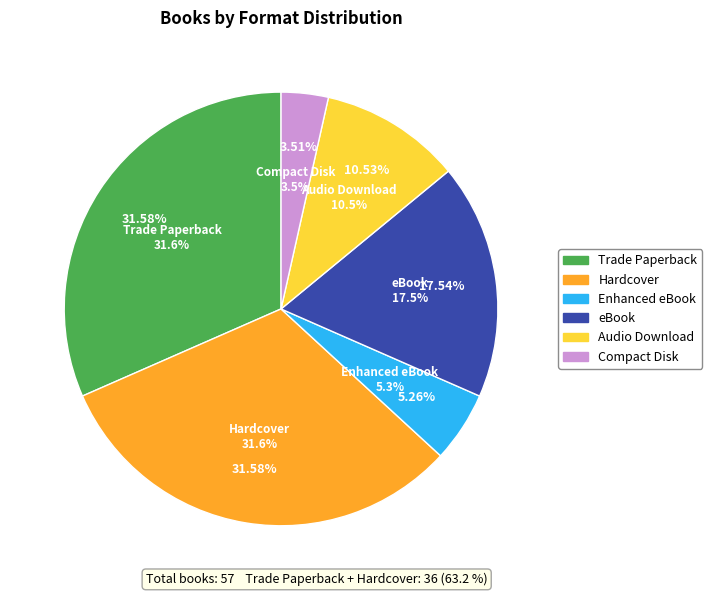

To the nearest percent, what is the difference between the Audio Download and Compact Disk slice percentages?

7%